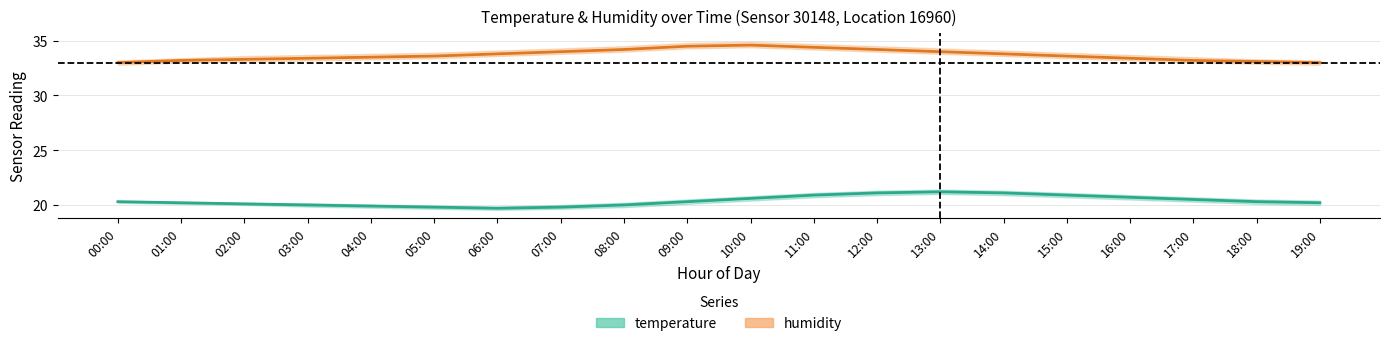

True or false: humidity and temperature cross at least once.

False